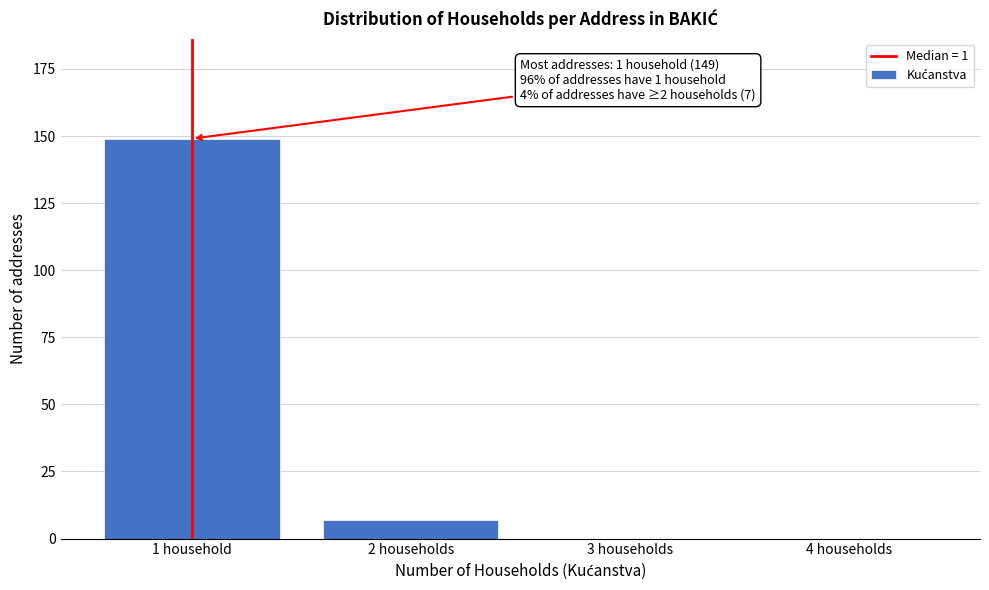

Reading right to left, list all the values displayed in this chart.

4 households=0	3 households=0	2 households=7	1 household=149